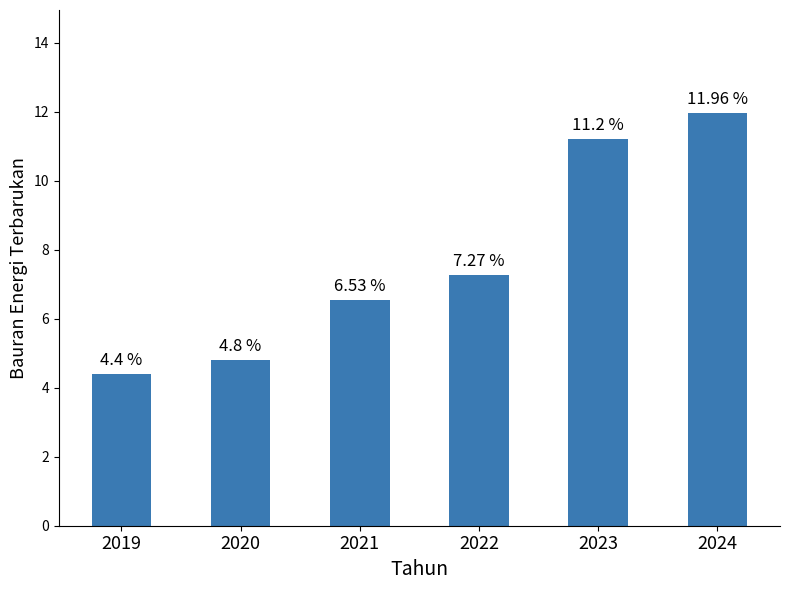

How many bars are there in total?

6